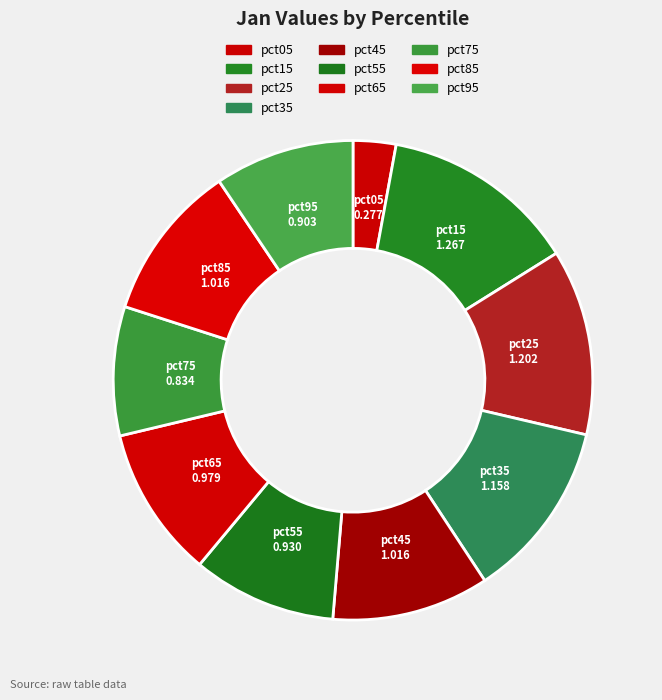

Does pct05 account for over 50% of the chart?

No